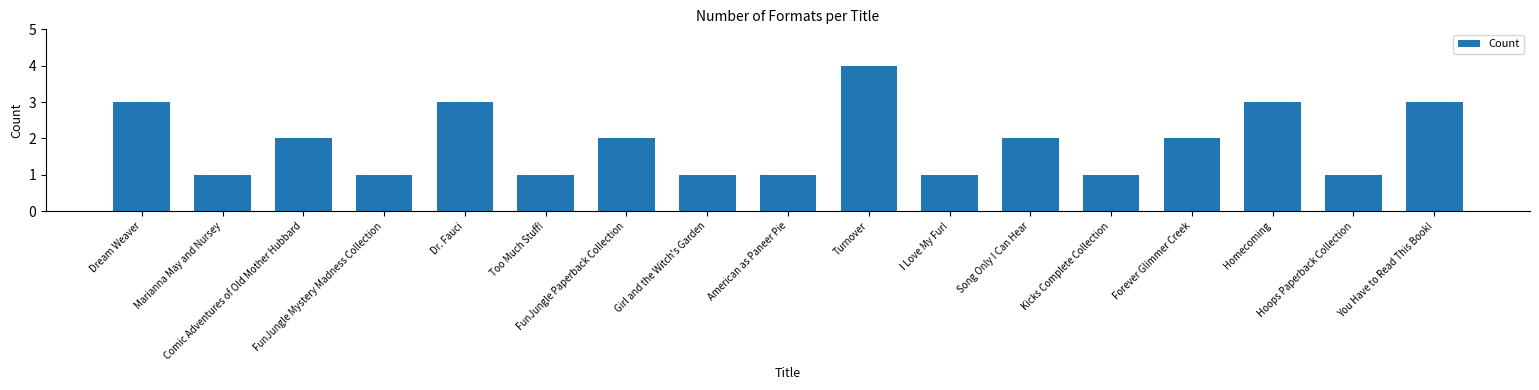

What is the maximum value shown in the chart?

4